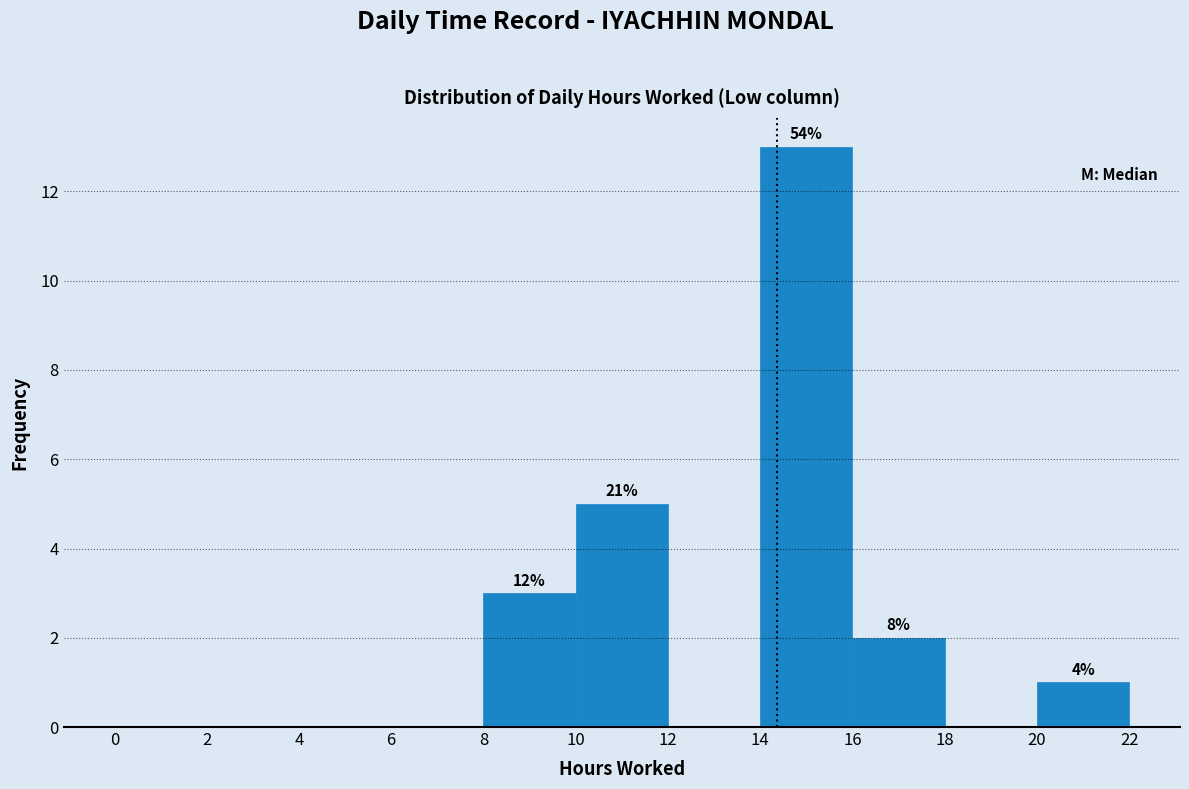

Which range on the x-axis has the tallest bar?

14 to 16